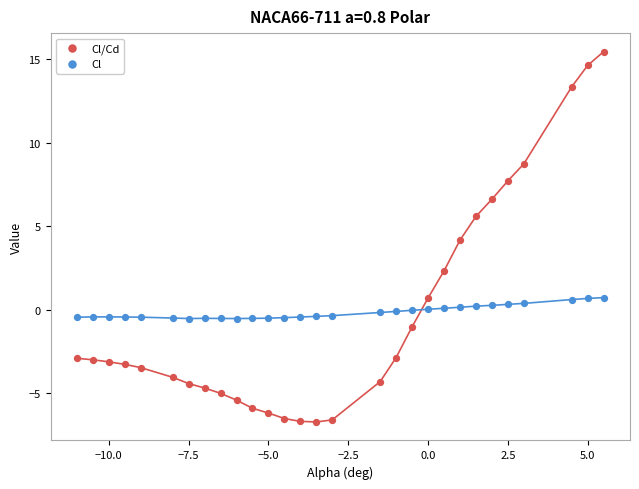

Which series contains the highest Y value?

Cl/Cd